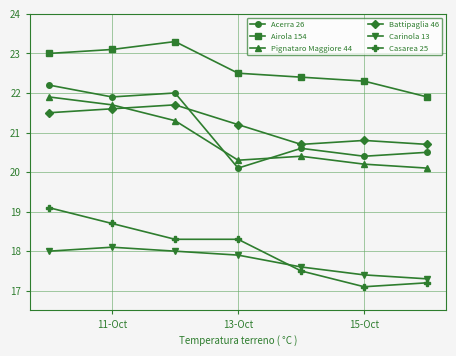

How many times do Carinola 13 and Casarea 25 cross each other?

1